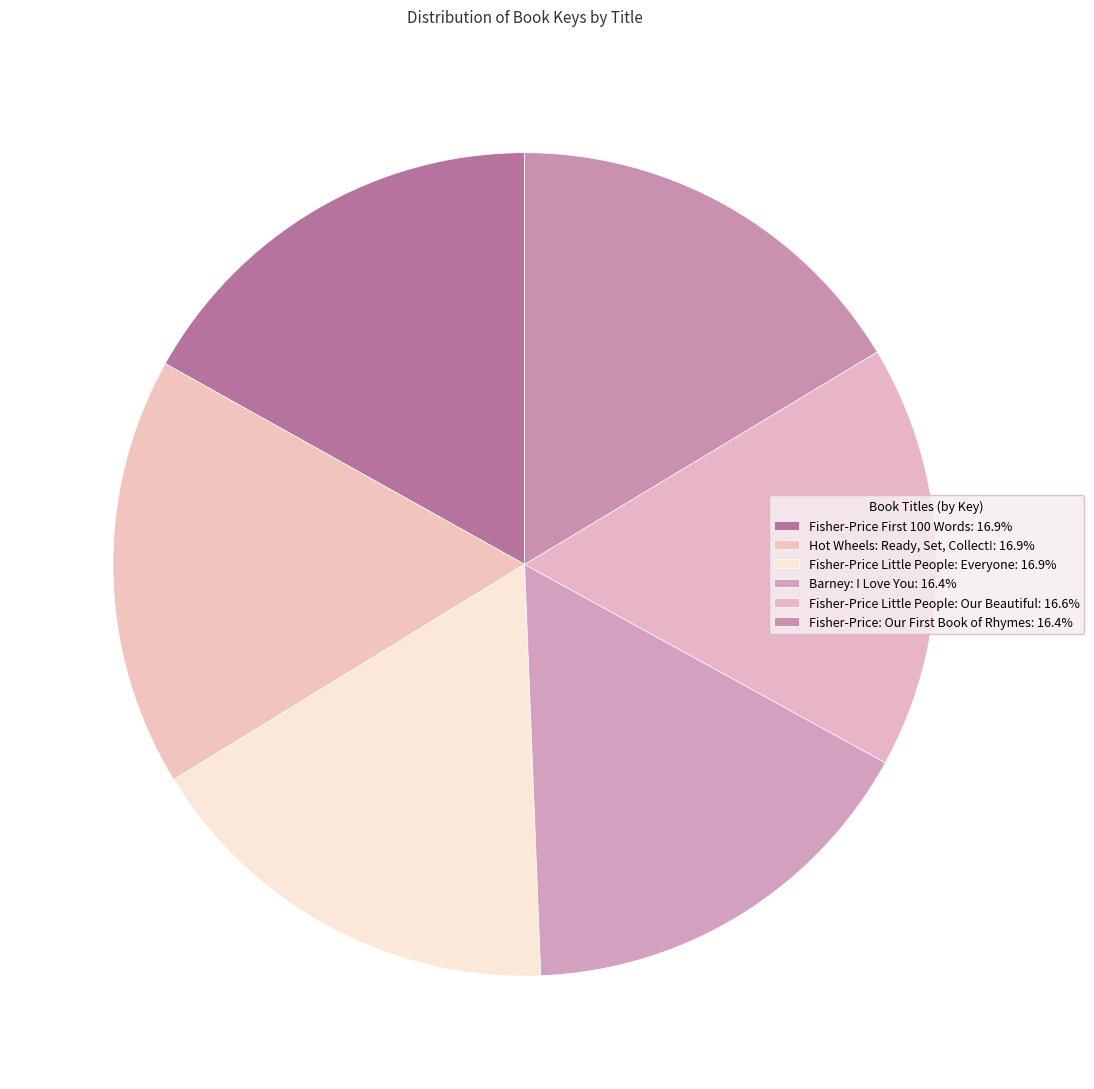

To the nearest percent, what is the difference between the largest and smallest slice percentages?

1%